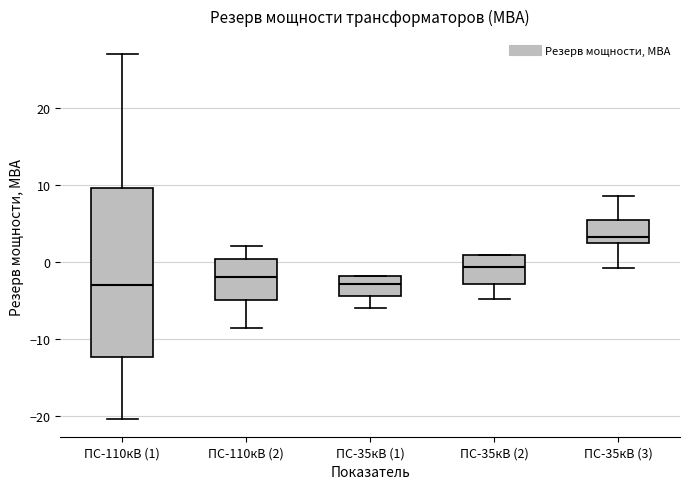

Reading left to right, transcribe this box plot: for each box, give where its median line is, the range the box spans, and where its two whiskers end, as read against the y-axis. The values are not printed on the chart, so give them approximately, as read against the axis.

ПС-110кВ (1): median -3, box -12 to 10, whiskers -20 to 27
ПС-110кВ (2): median -2, box -5 to 0, whiskers -9 to 2
ПС-35кВ (1): median -3, box -4 to -2, whiskers -6 to -2
ПС-35кВ (2): median -1, box -3 to 1, whiskers -5 to 1
ПС-35кВ (3): median 3 (just above the box's lower edge), box 3 to 5, whiskers -1 to 9